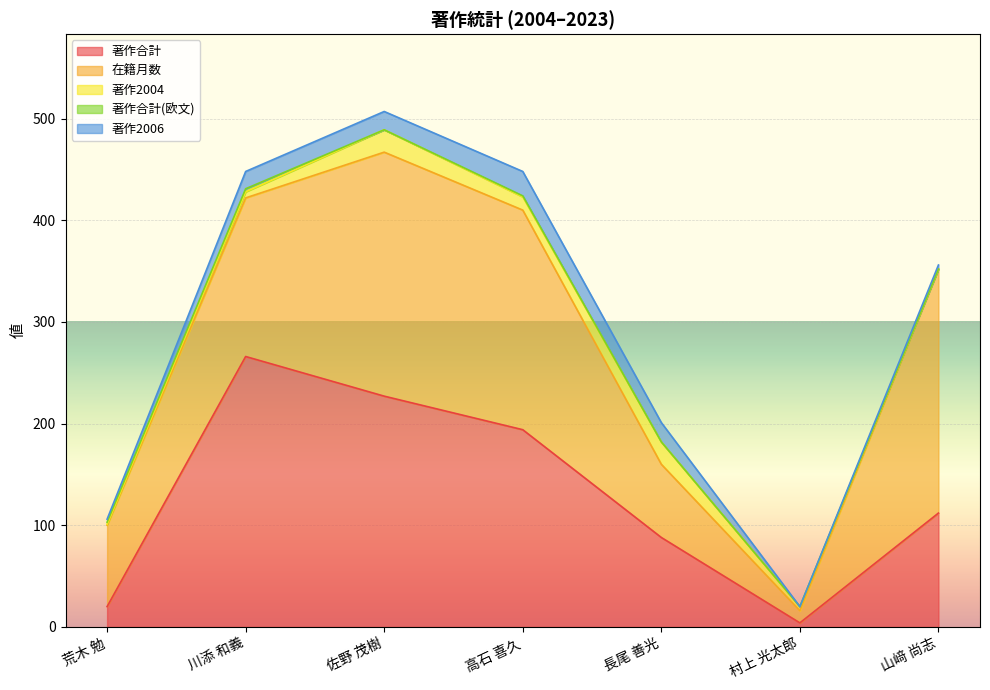

Which category has the lowest value in the 在籍月数 series?

村上 光太郎